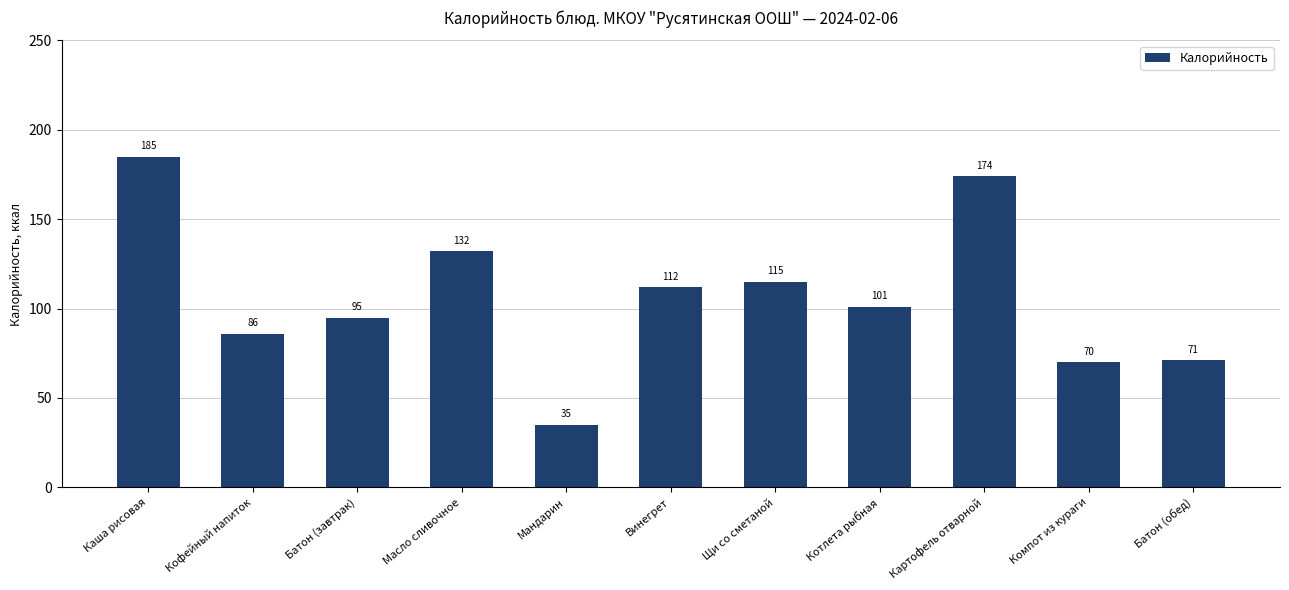

Reading right to left, list all the values displayed in this chart.

71	70	174	101	115	112	35	132	95	86	185